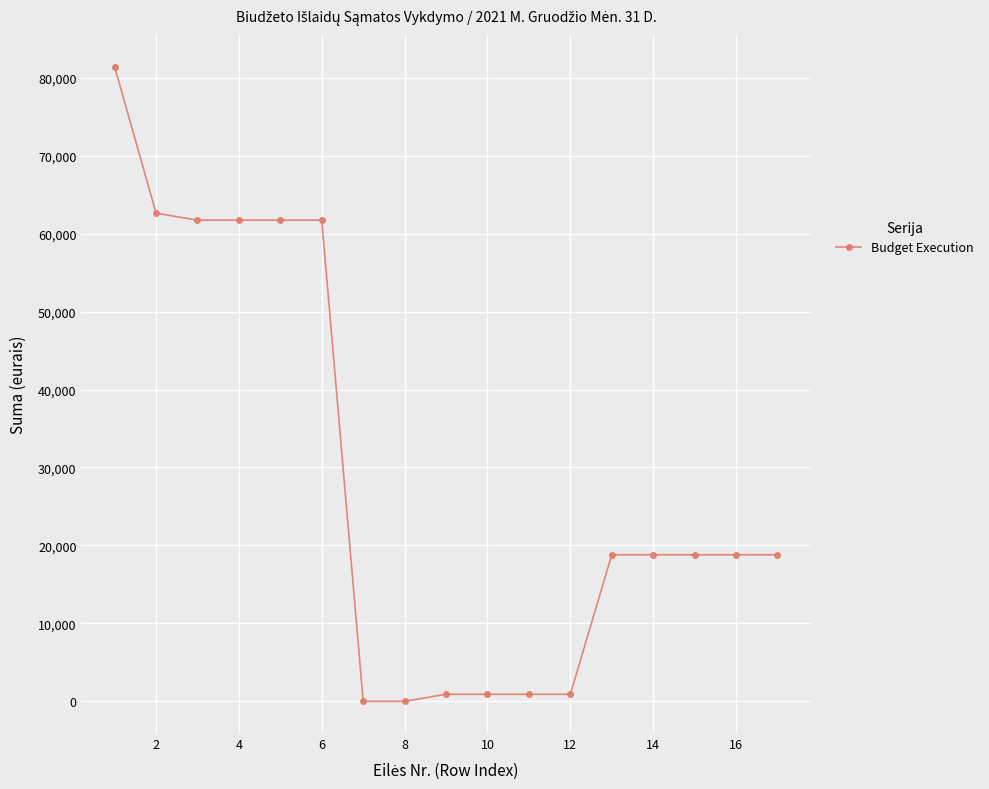

What is the difference between the maximum and second lowest values?

81430